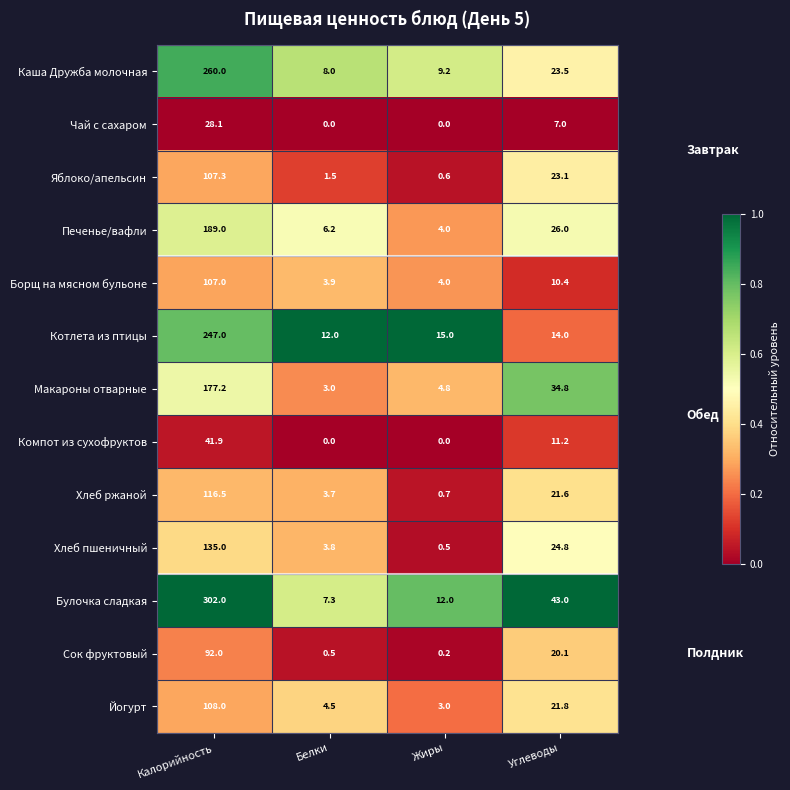

The value of Печенье/вафли at Углеводы is 46.1. True or false?

False